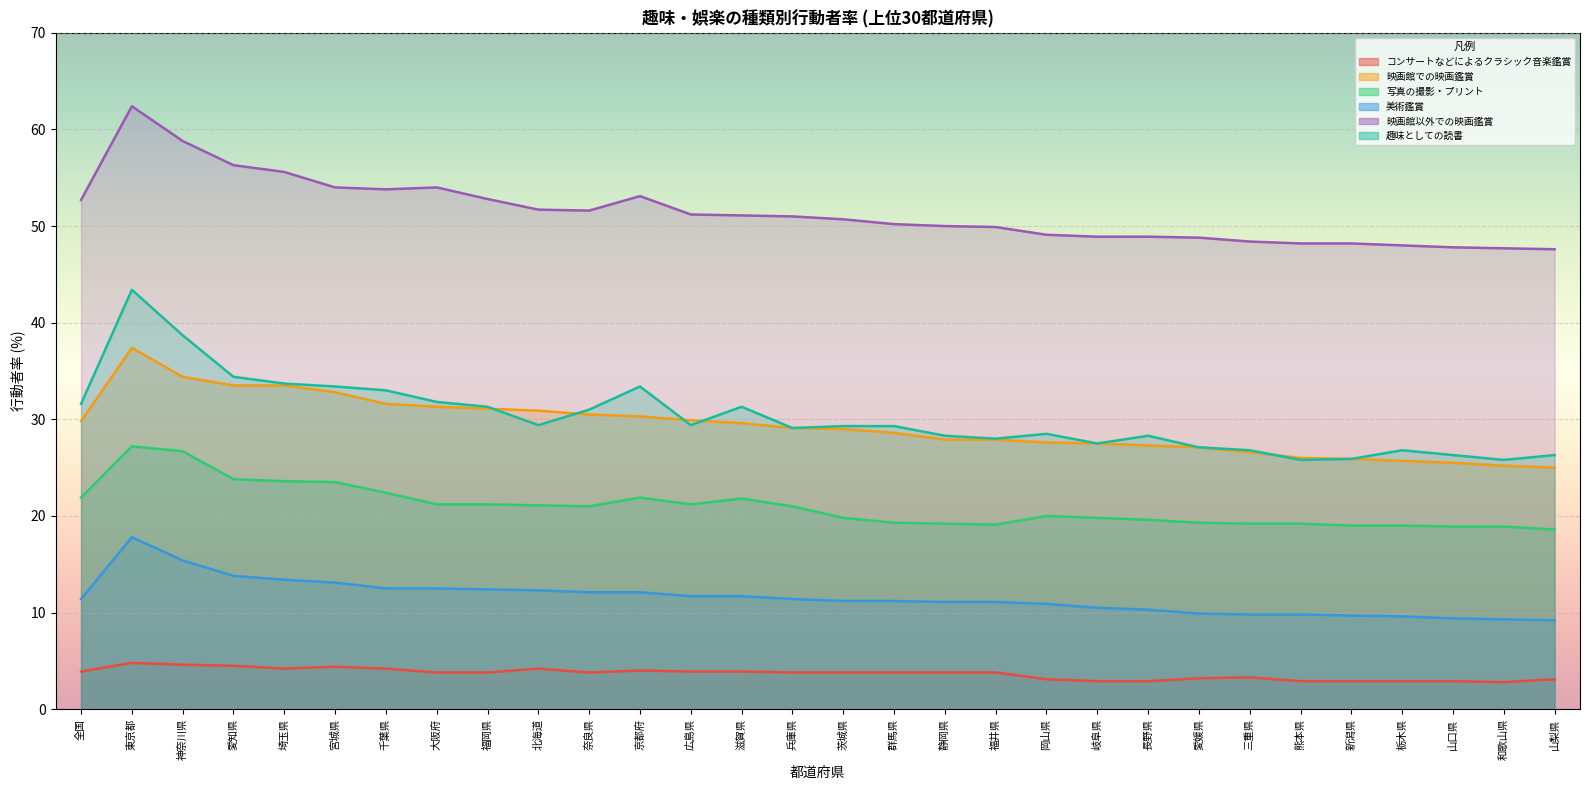

True or false: 映画館以外での映画鑑賞 has a value of 47.7 at 和歌山県.

True